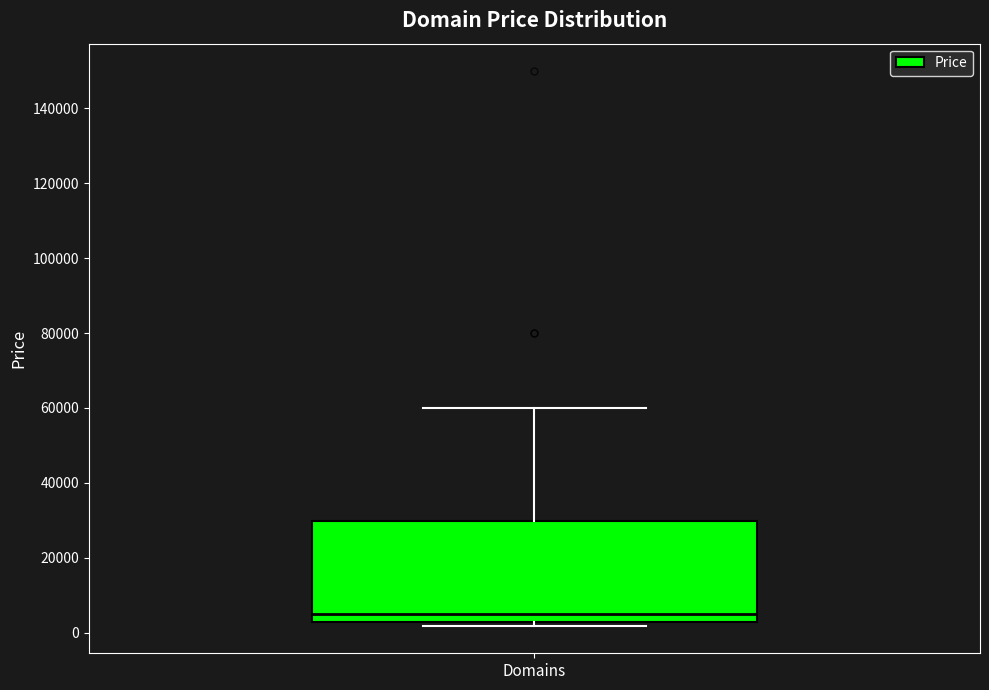

Where is the lower edge of the box for Domains on the y-axis? The values are not printed on the chart, so give them approximately, as read against the axis.

2000